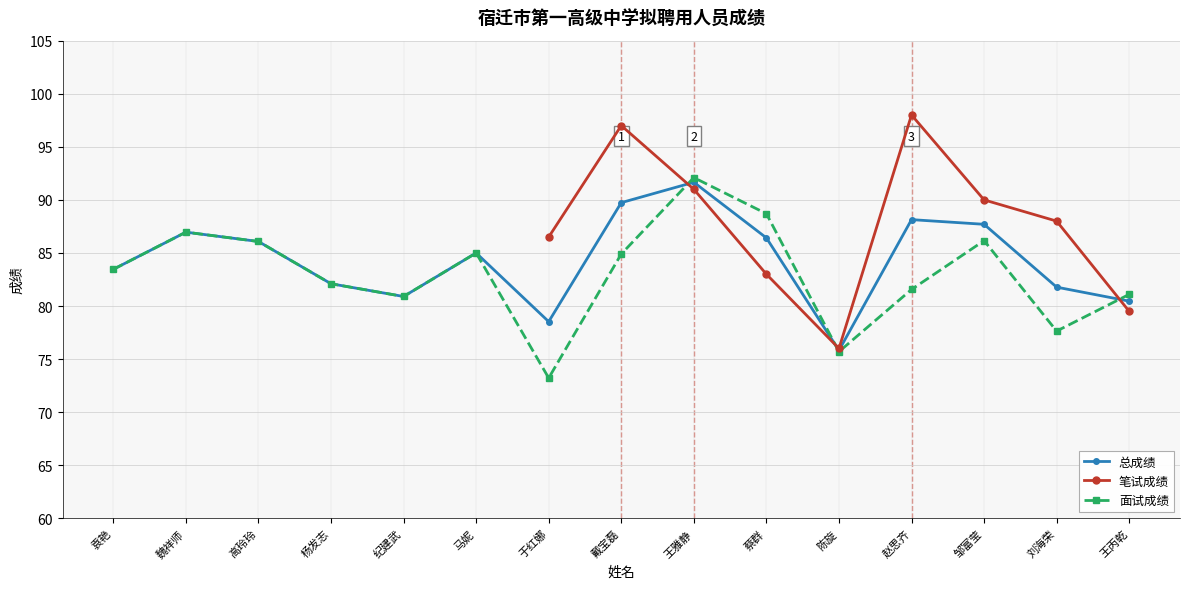

Which has a higher value, 马妮 or 陈旋?

马妮